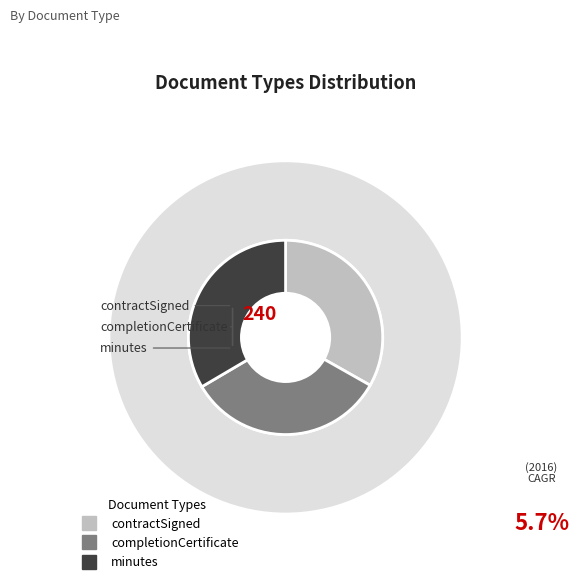

To the nearest percent, what portion does contractSigned represent?

33%